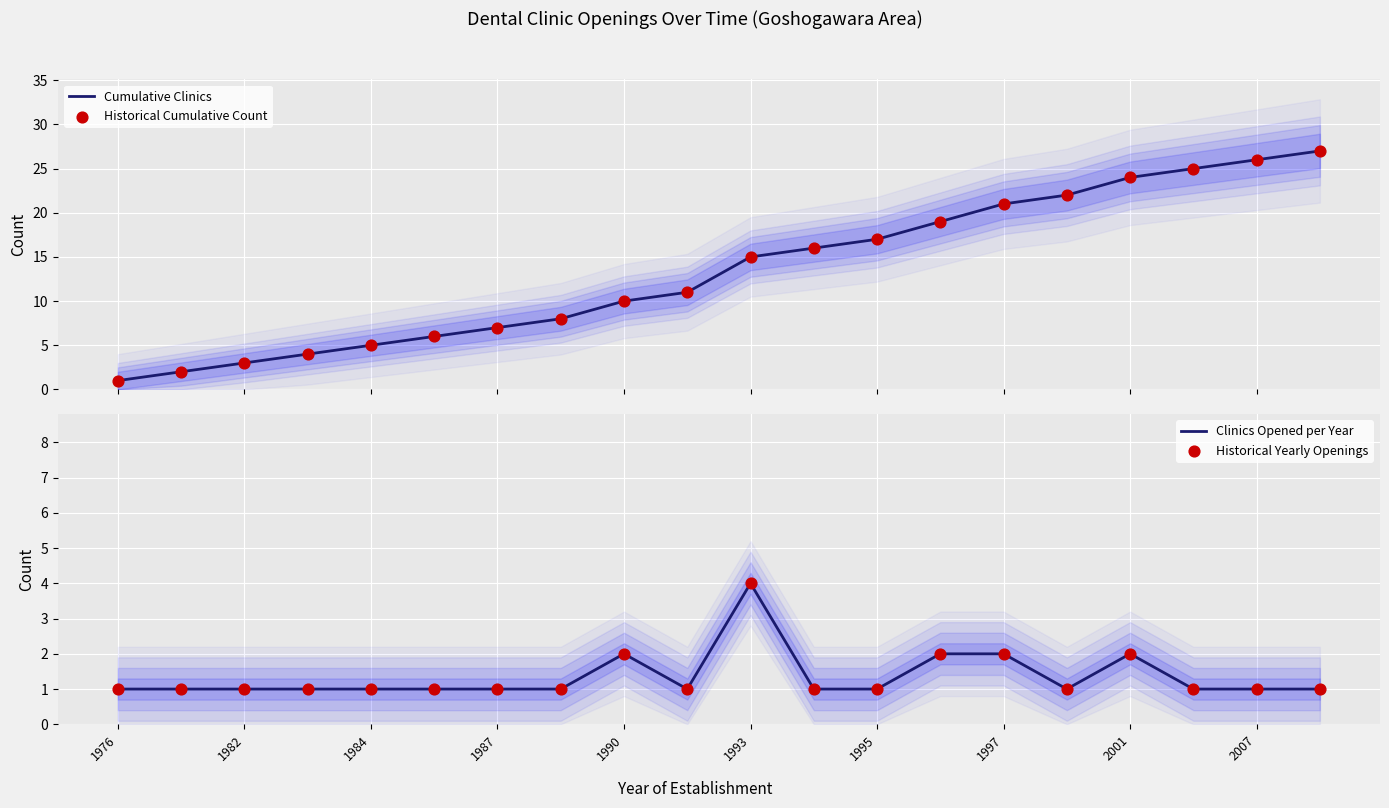

Which series has the widest spread of Y values?

Cumulative Clinics